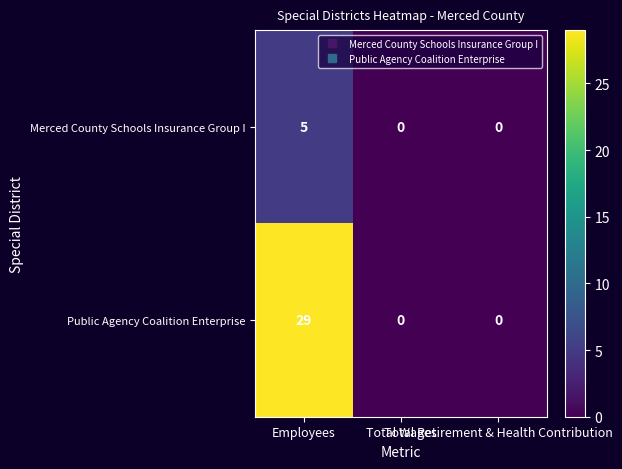

Rank the series by their average value, from lowest to highest.

Merced County Schools Insurance Group I, Public Agency Coalition Enterprise